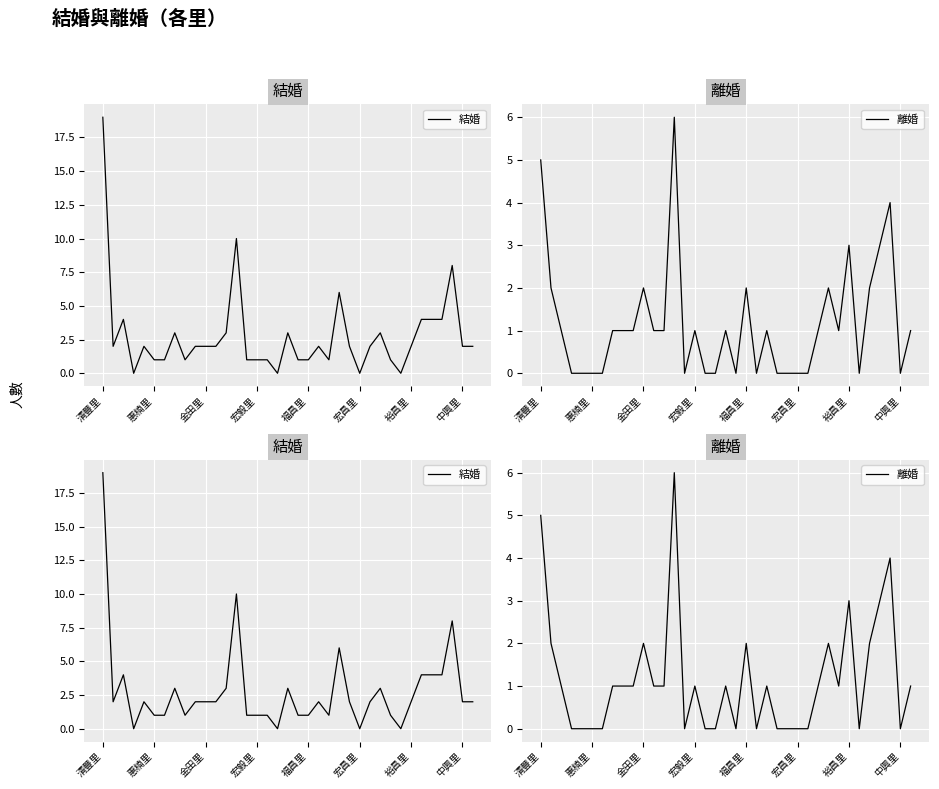

What is the total value across all series at 8?

2